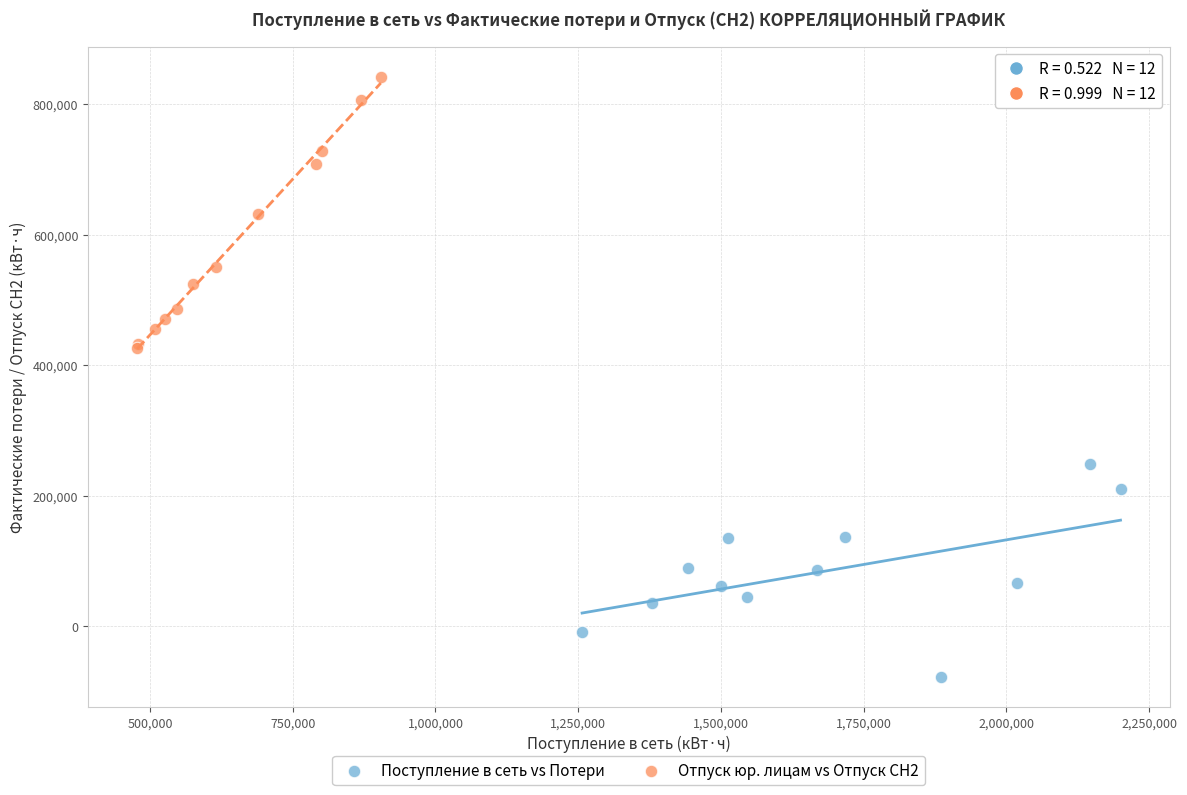

Which series has the largest Y range (max minus min)?

Отпуск юр. лицам vs Отпуск СН2